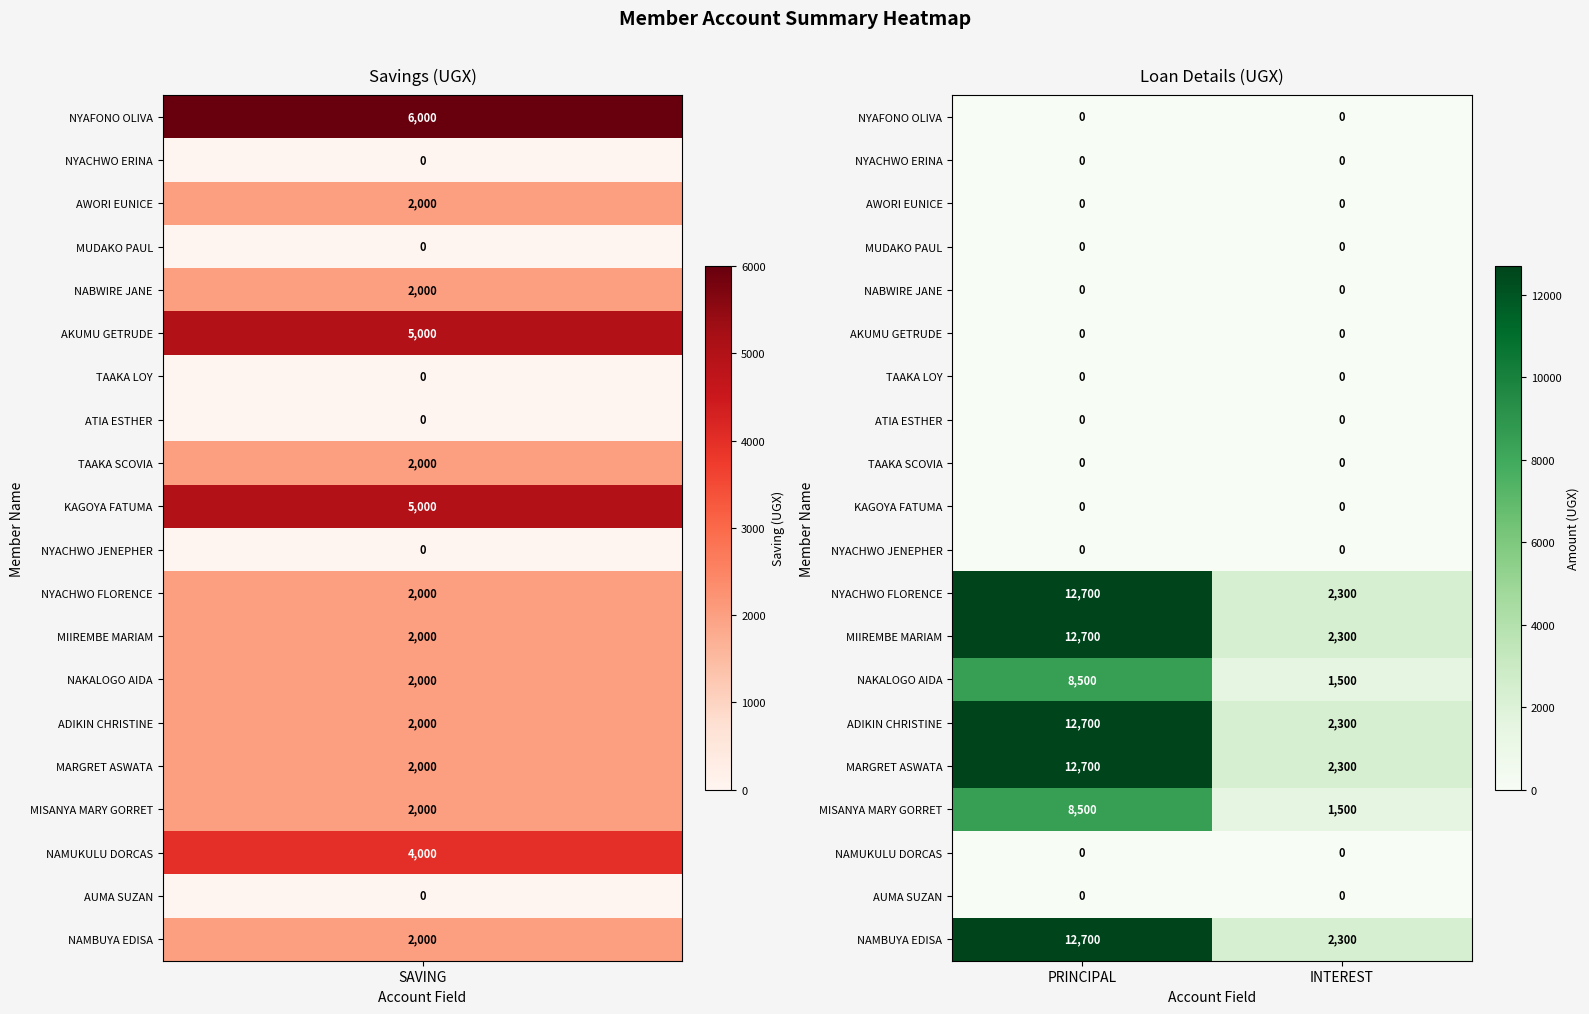

What is the difference between the highest and lowest values at PRINCIPAL?

12700